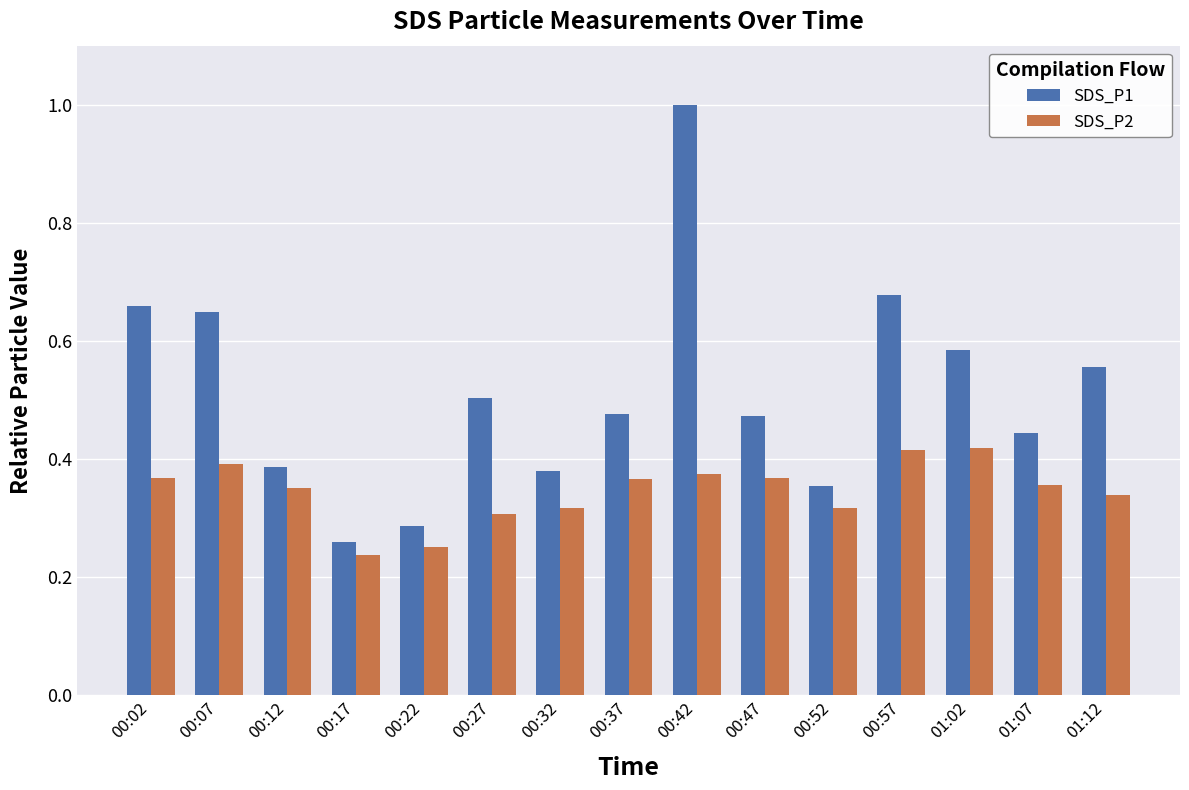

The value of SDS_P1 at 00:37 is 0.5. True or false?

True